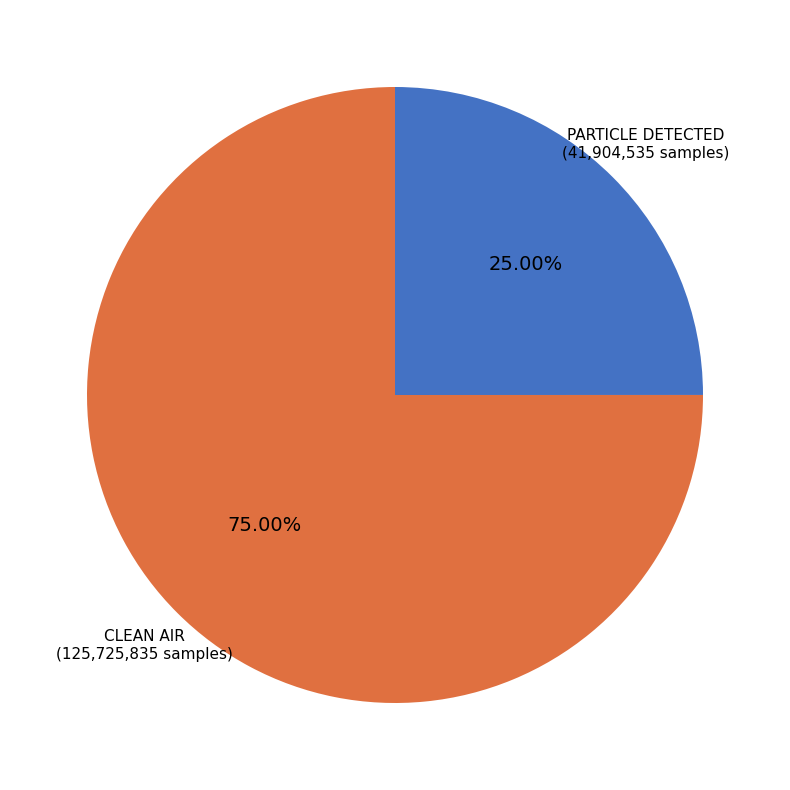

Approximately how many times larger is the value at PARTICLE DETECTED compared to CLEAN AIR?

0.3